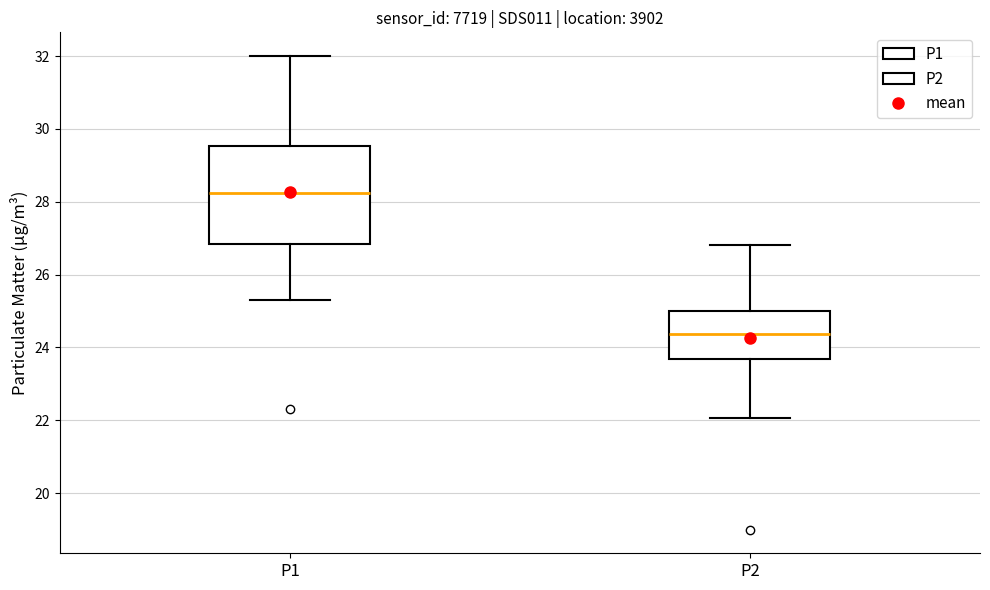

Which box's median line is the highest?

P1